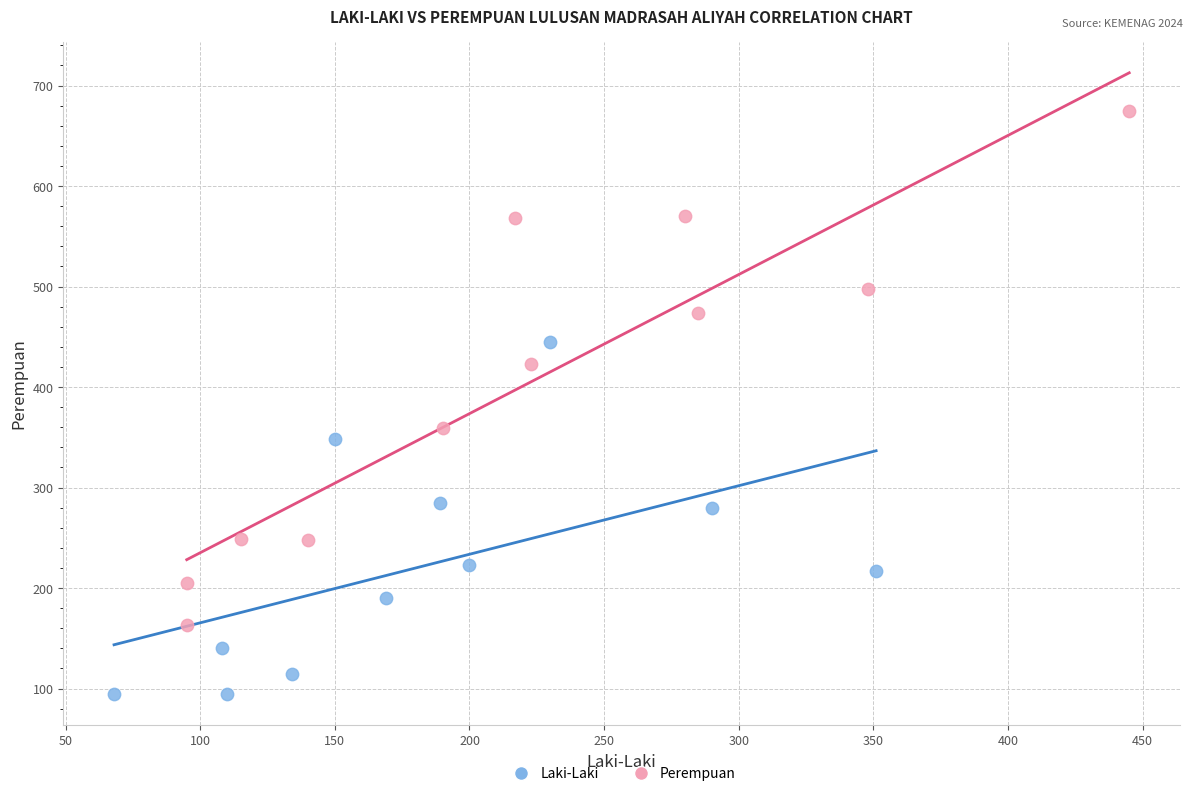

Which series has the widest spread of Y values?

Perempuan